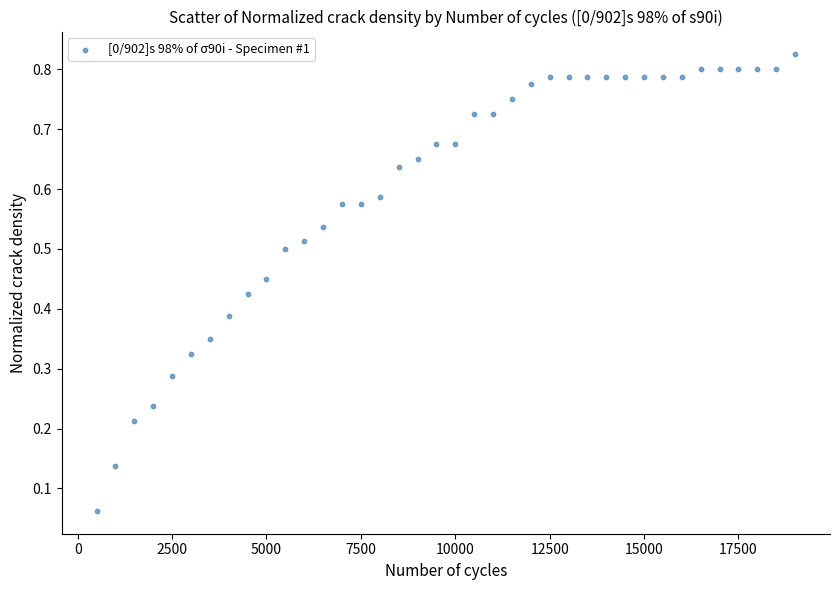

What is the range of X values (max minus min)?

18500.0